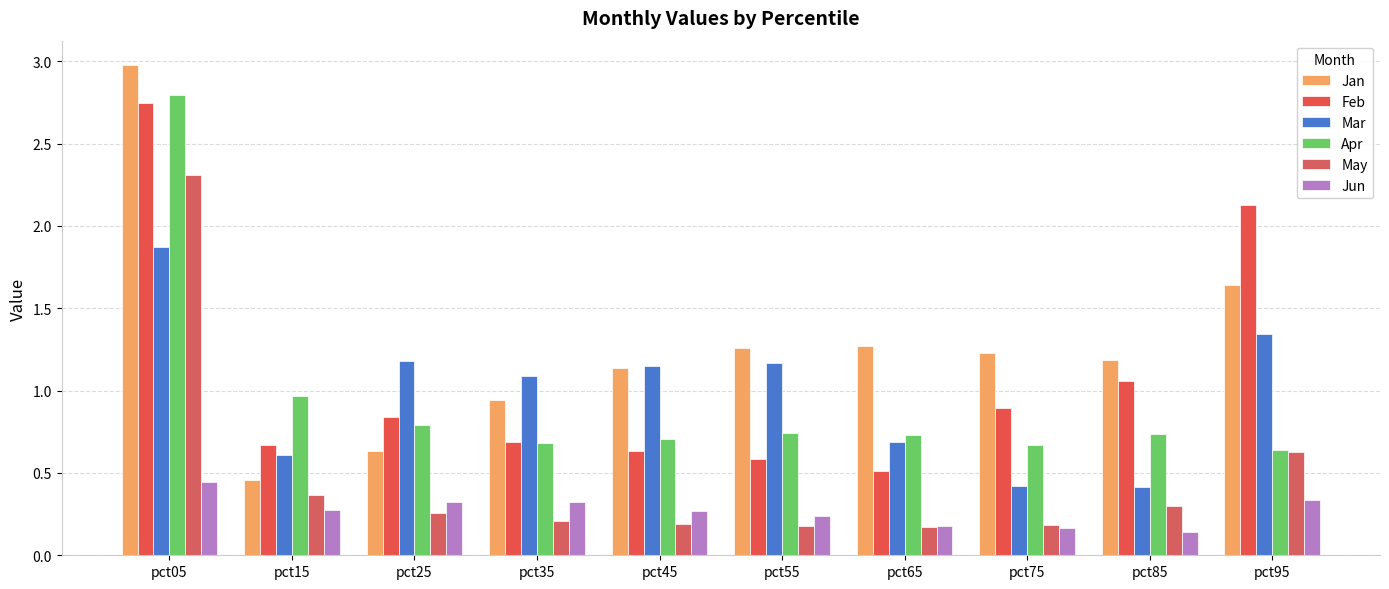

Which series has the largest total across all categories?

Jan